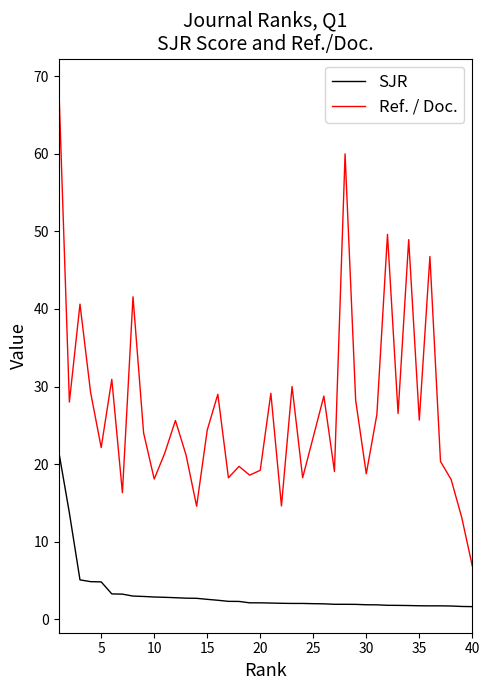

What is the difference between the maximum and minimum values in the SJR series?

20.0